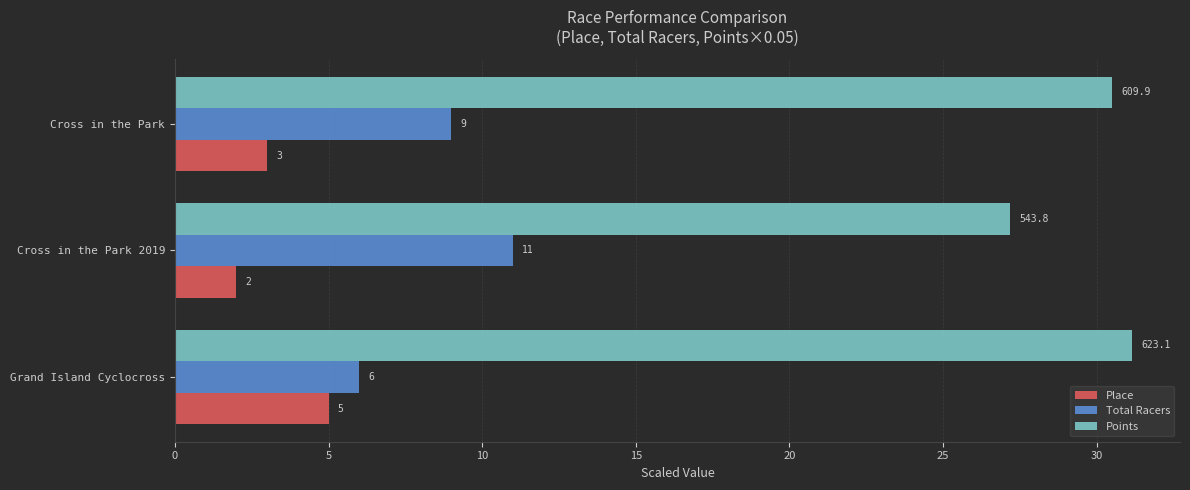

What is the average value of the Total Racers series?

8.7